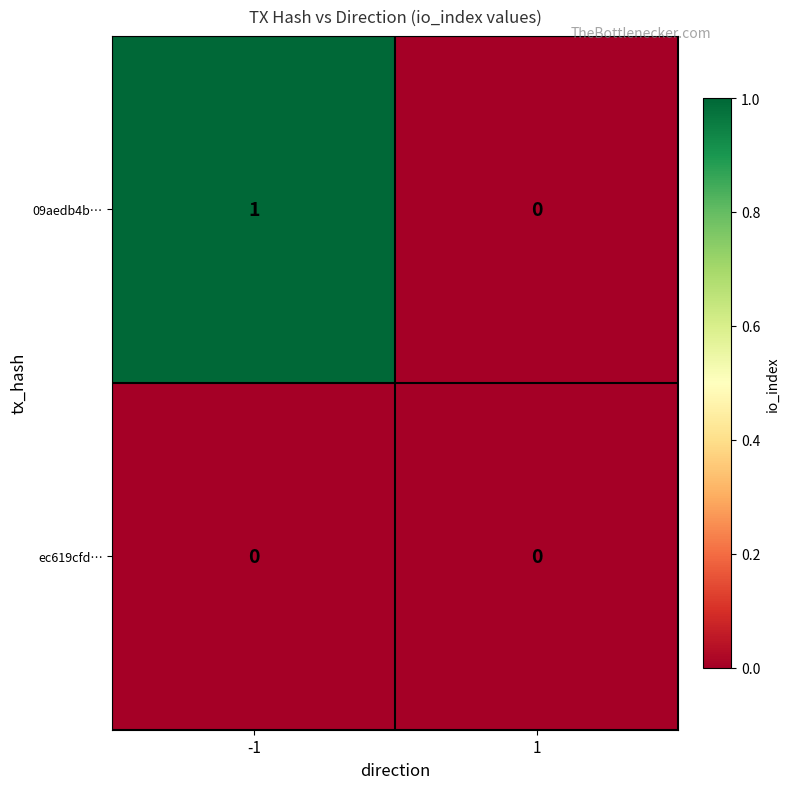

List the series in order of their peak value, lowest first.

ec619cfd…, 09aedb4b…